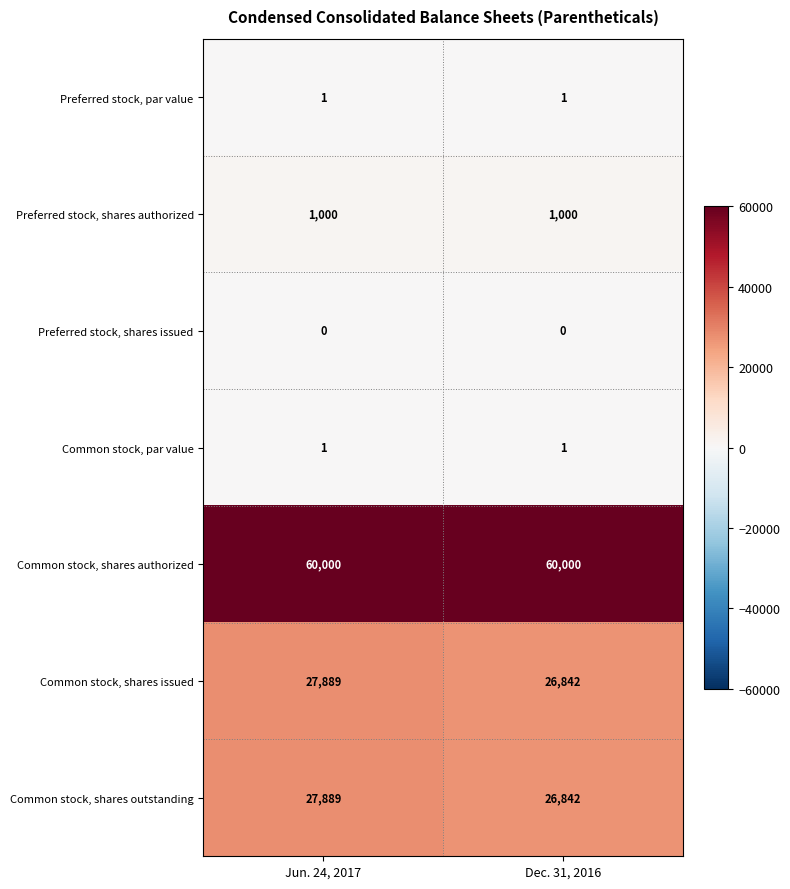

Count the number of data series in this chart.

7